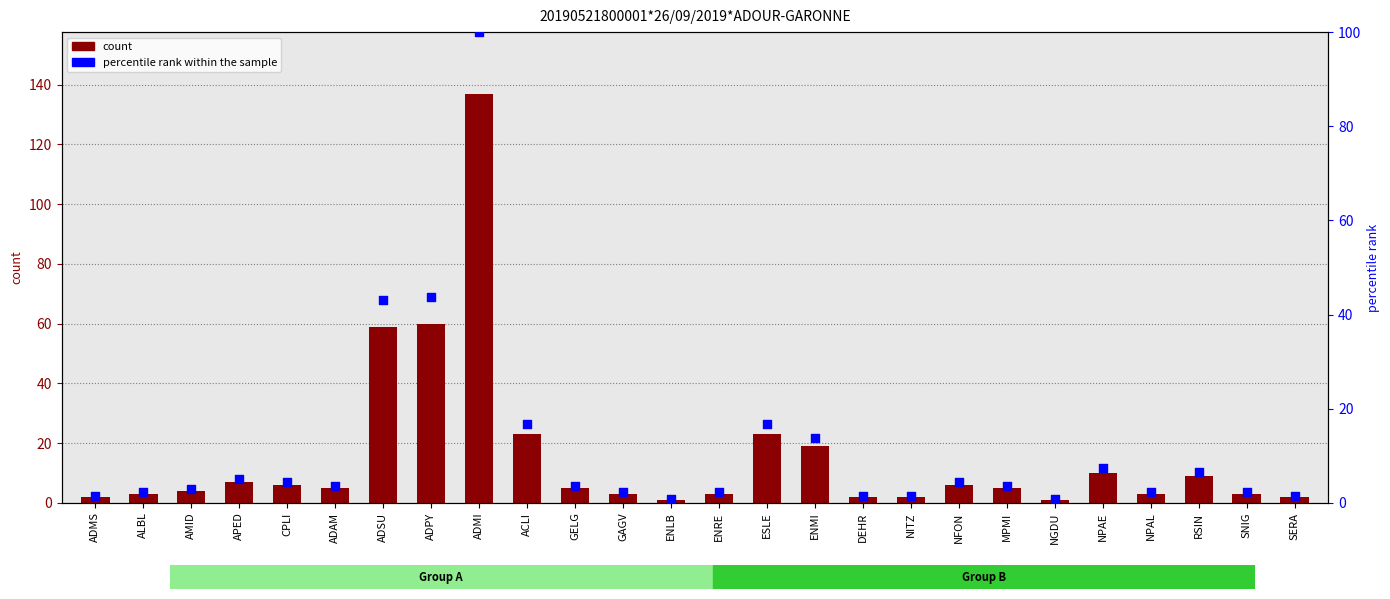

Which series has the largest Y range (max minus min)?

count